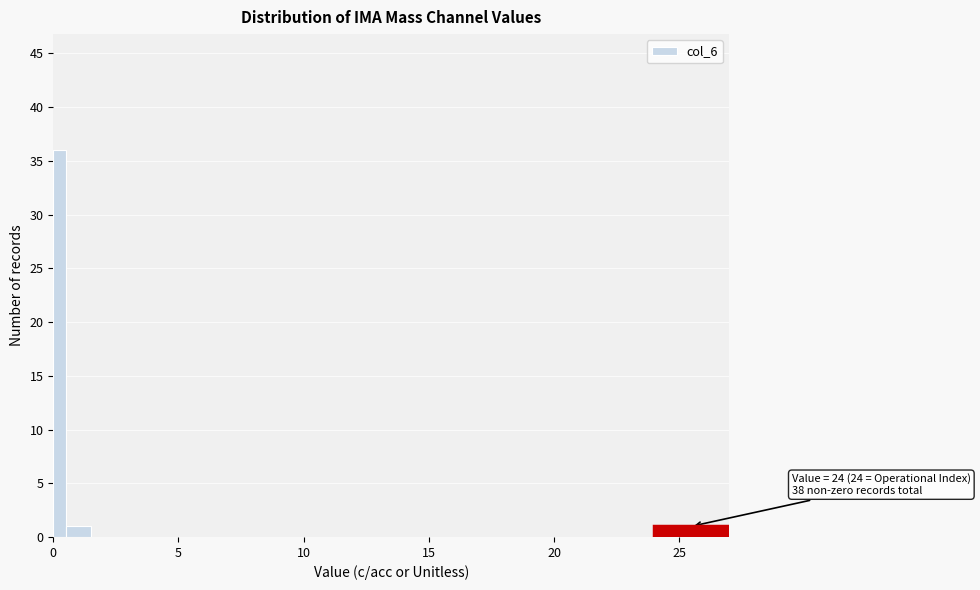

Around what value on the x-axis is the tallest bar? Give the approximate position of its centre, as read against the axis.

0.5